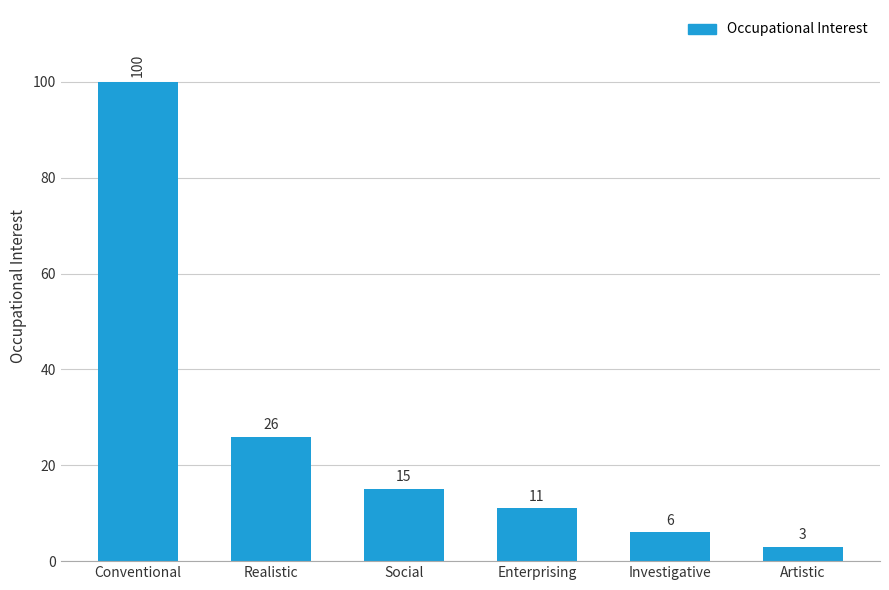

Reading left to right, list all the values displayed in this chart.

Conventional=100	Realistic=26	Social=15	Enterprising=11	Investigative=6	Artistic=3